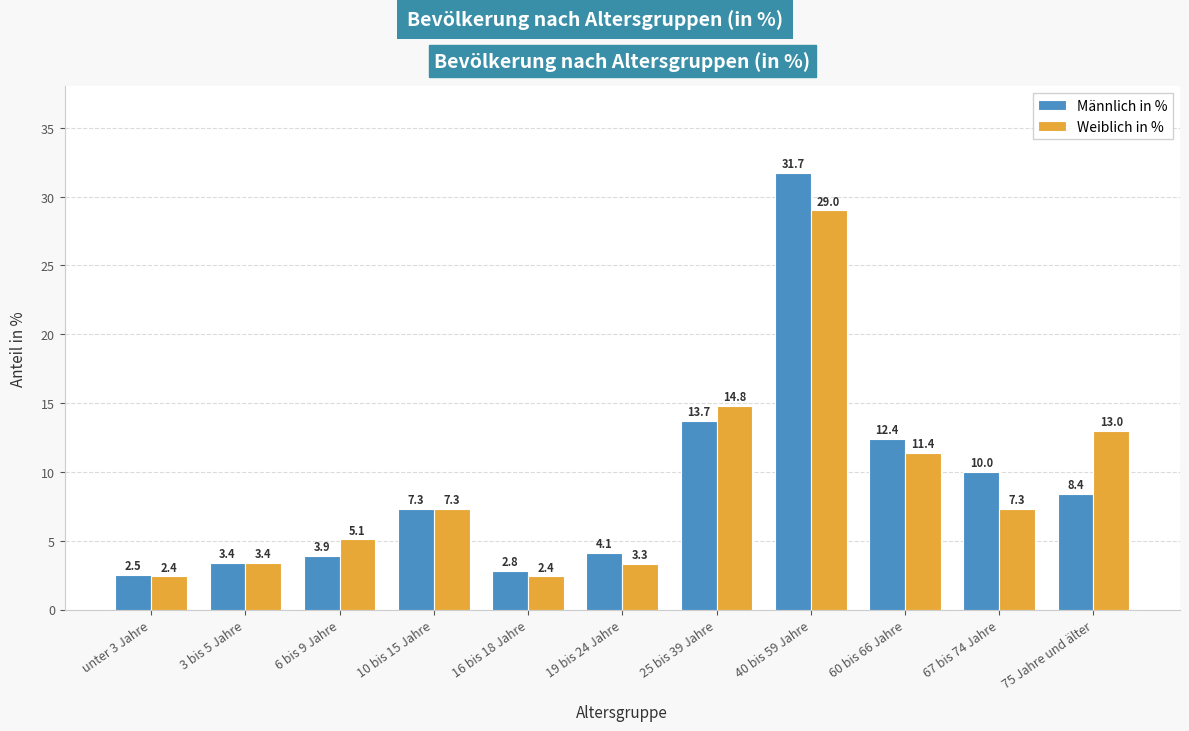

Does the chart contain stacked bars?

No